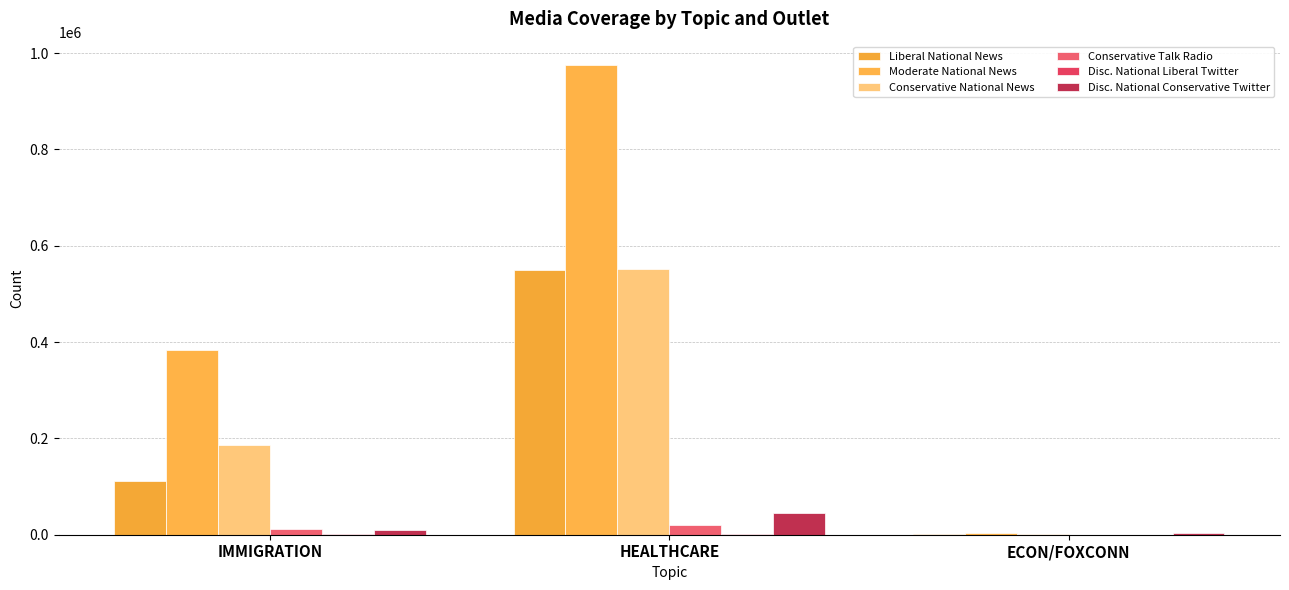

What position from the left is HEALTHCARE?

2